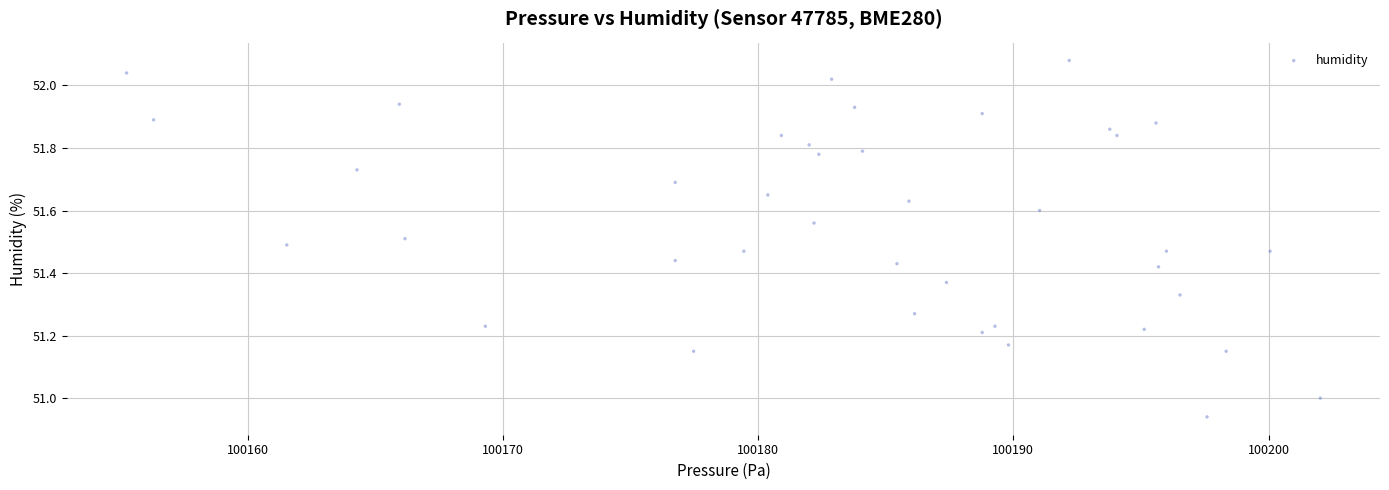

What is the range of X values (max minus min)?

46.8